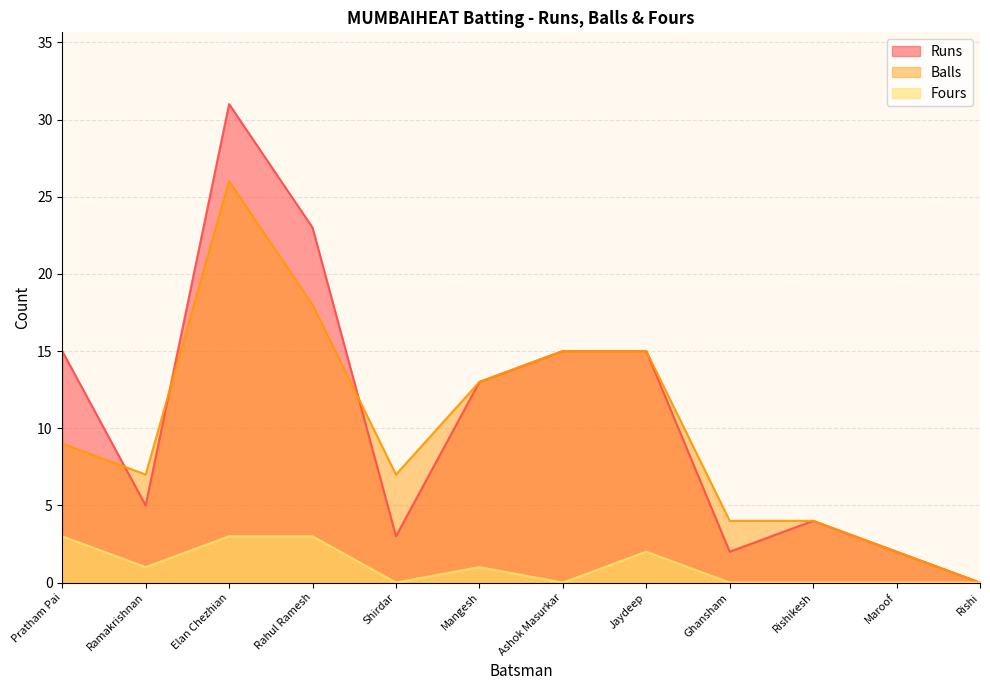

What position from the left is Ramakrishnan?

2